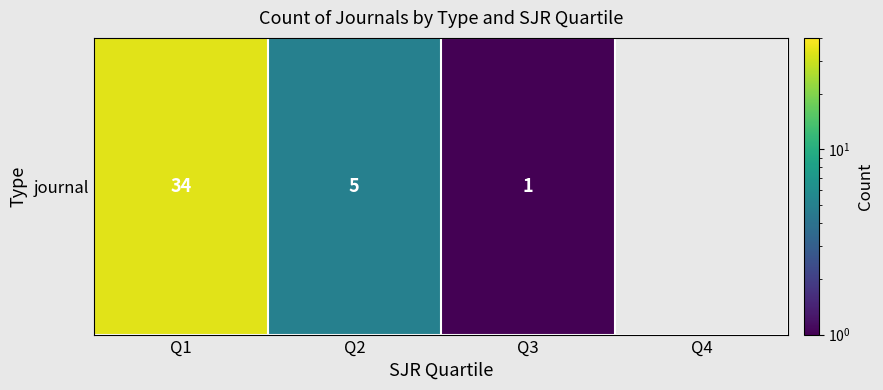

The chart shows a value of 22 at Q1. True or false?

False